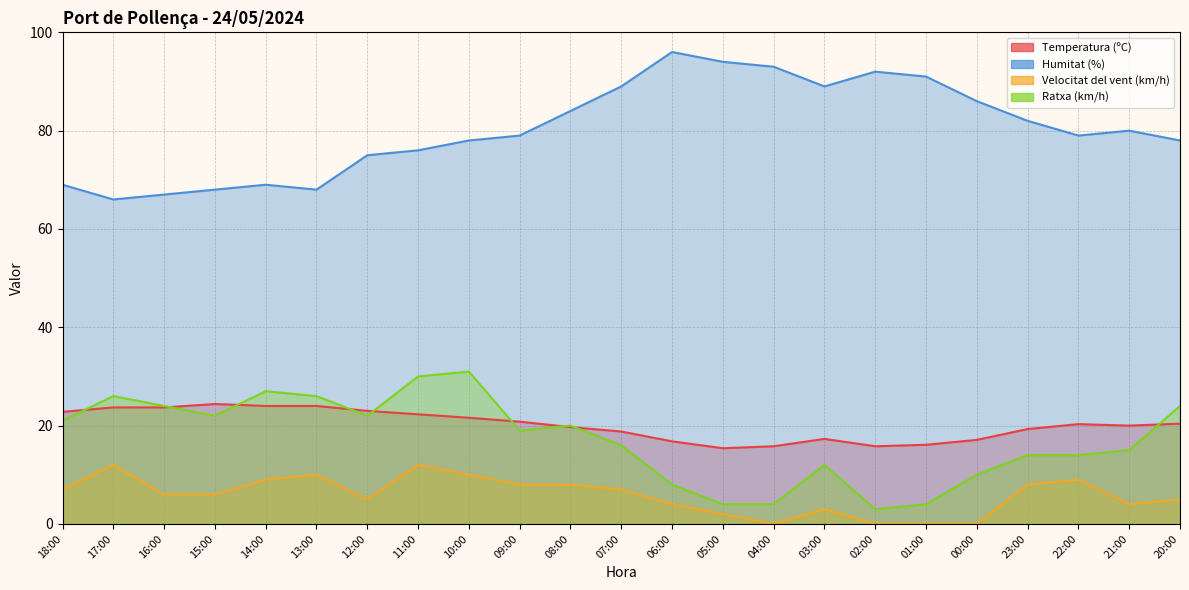

What is the sum of all Humitat (%) values?

1848.0